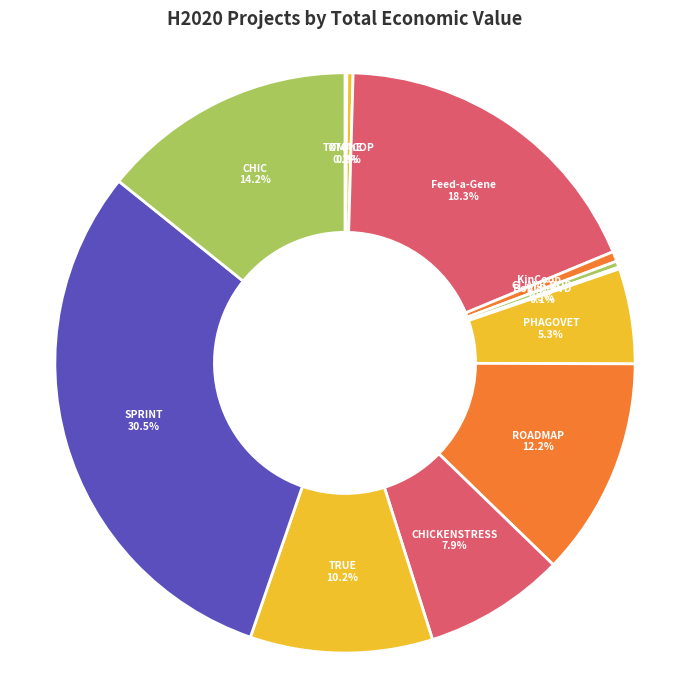

Which category has the biggest portion of the pie?

SPRINT